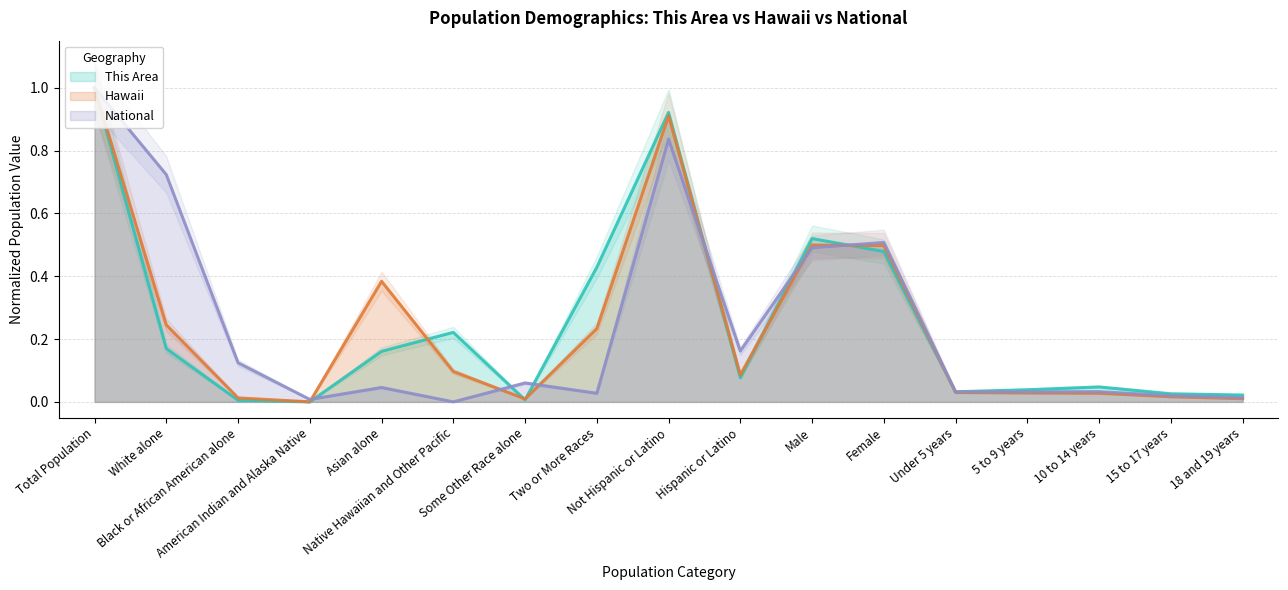

Which series ends up on top after the final intersection of This Area and National?

This Area